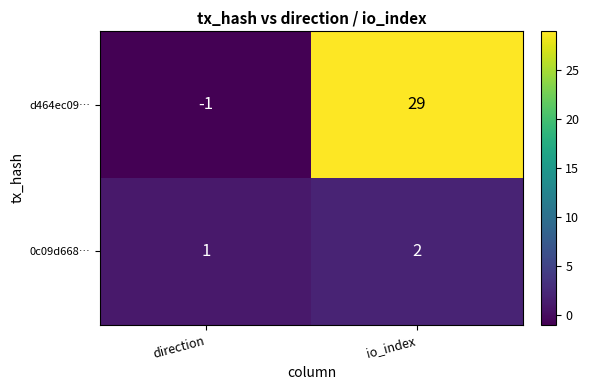

At direction, list the series in order from smallest to largest.

d464ec09…, 0c09d668…